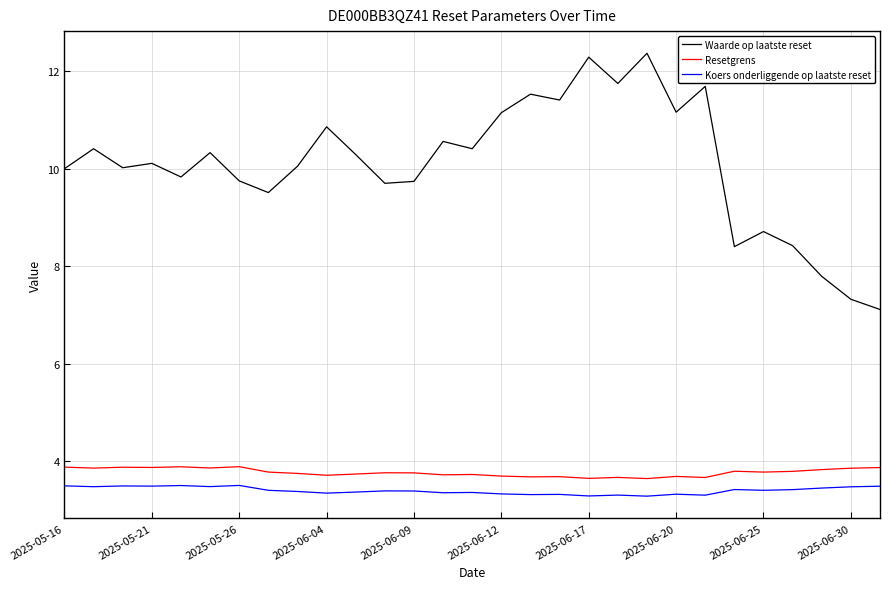

True or false: Resetgrens and Koers onderliggende op laatste reset cross at least once.

False